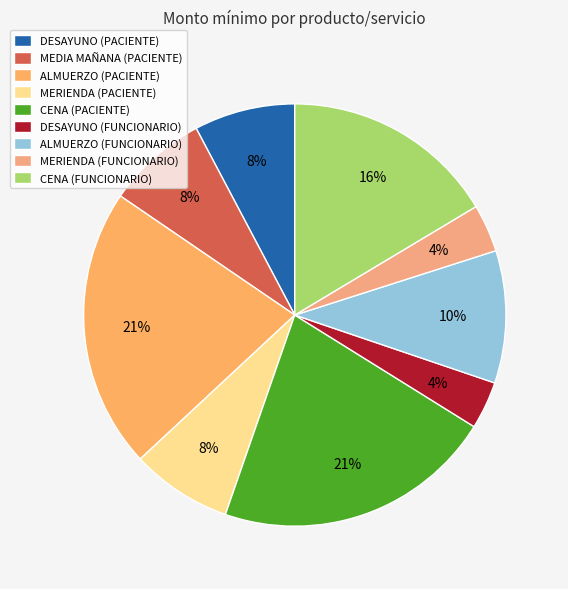

Count the number of slices in the pie.

9